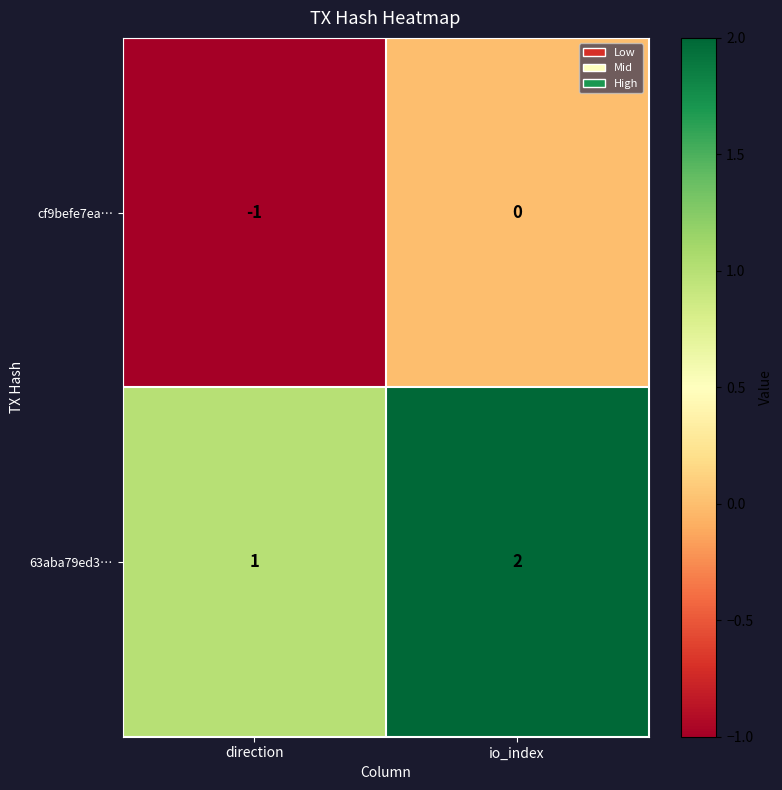

At which label is cf9befe7ea… closest to 0?

io_index